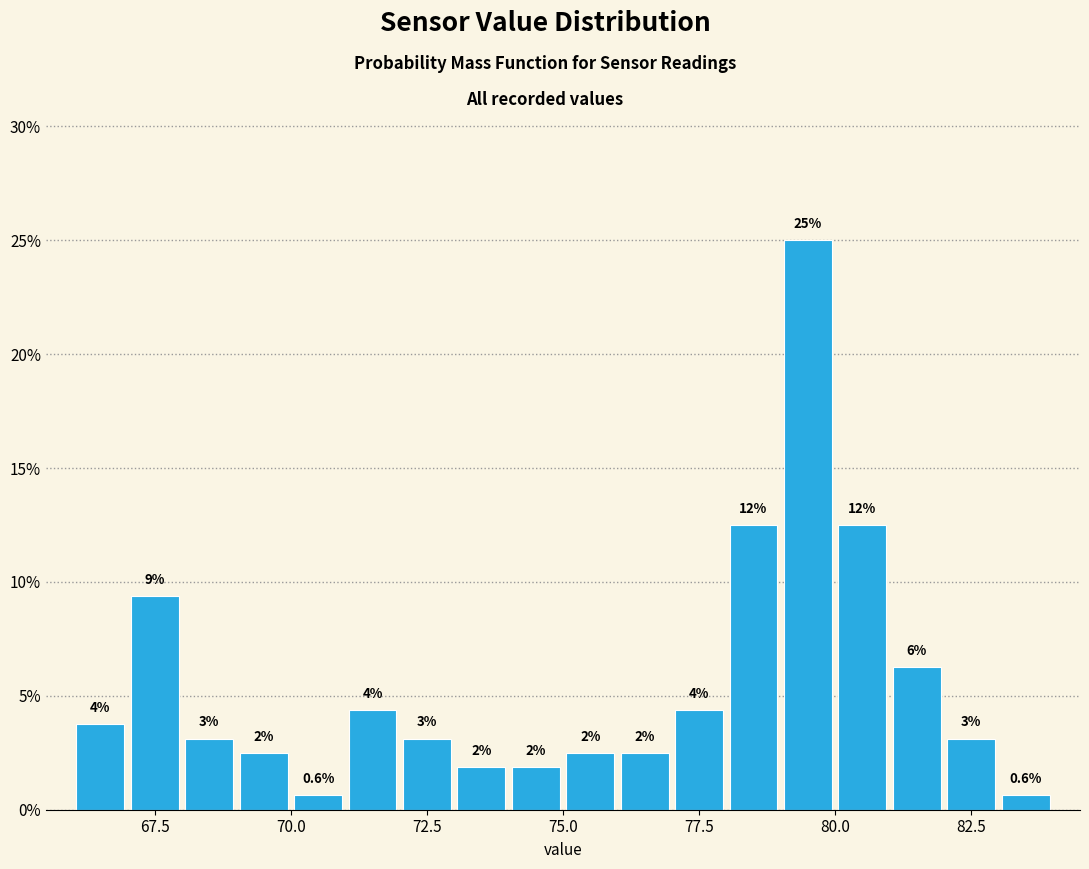

Around what value on the x-axis is the tallest bar? Give the approximate position of its centre, as read against the axis.

79.5